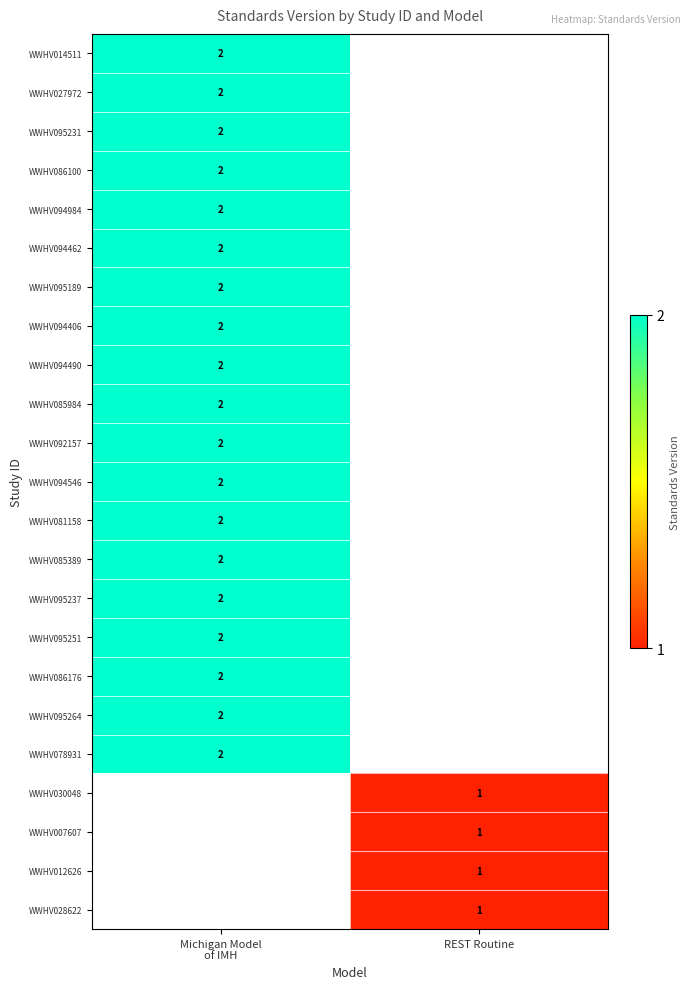

Where is WWHV094462 nearest to the value 2?

Michigan Model of IMH